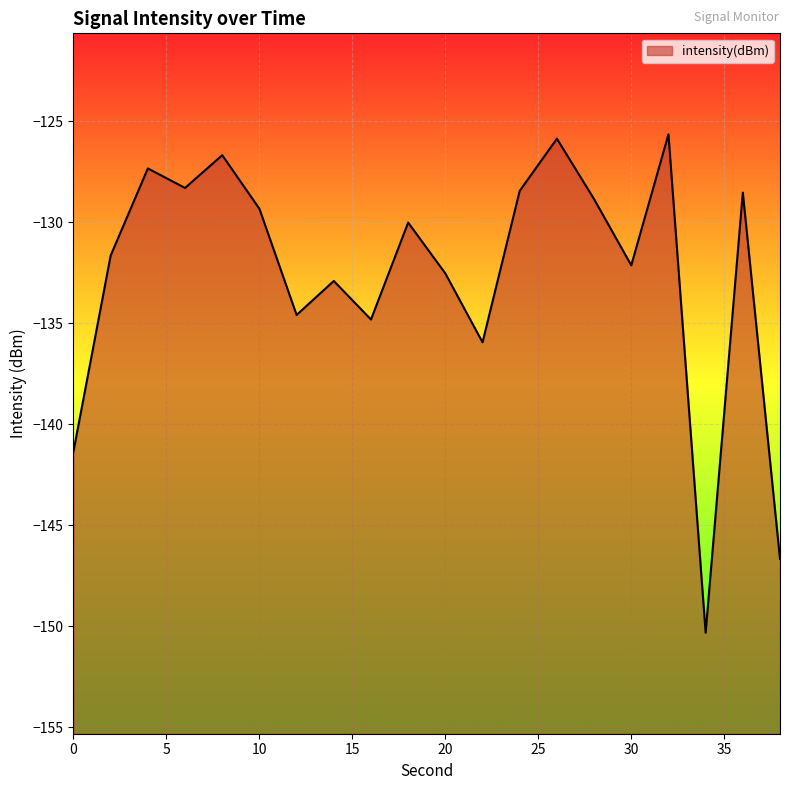

Count the number of categories in the chart.

20